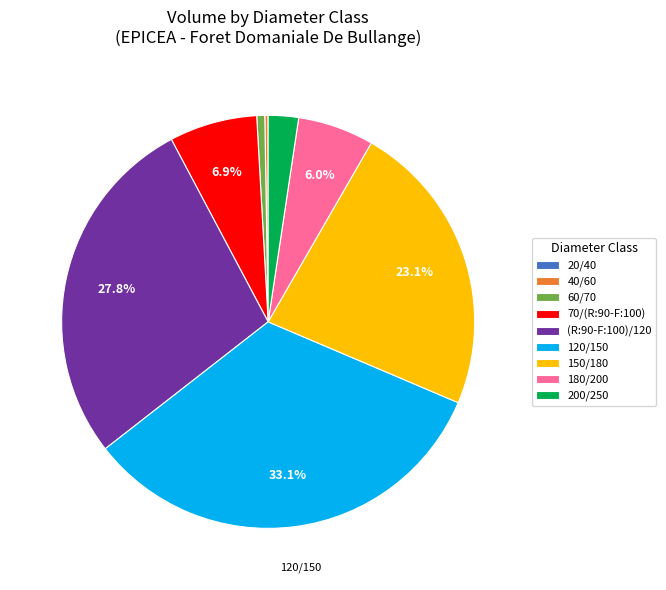

Do 70/(R:90-F:100) and 60/70 together represent more than half of the pie?

No